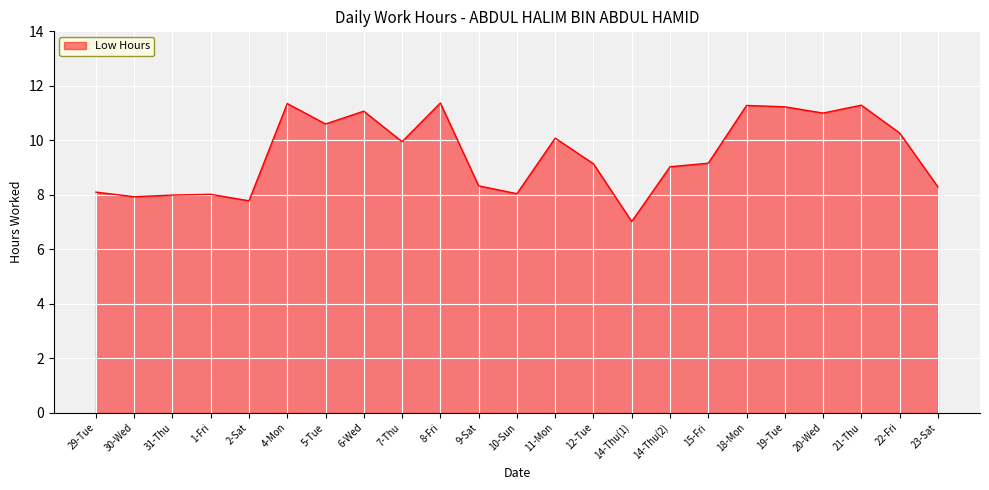

True or false: the data shows 11.4 at 8-Fri.

True